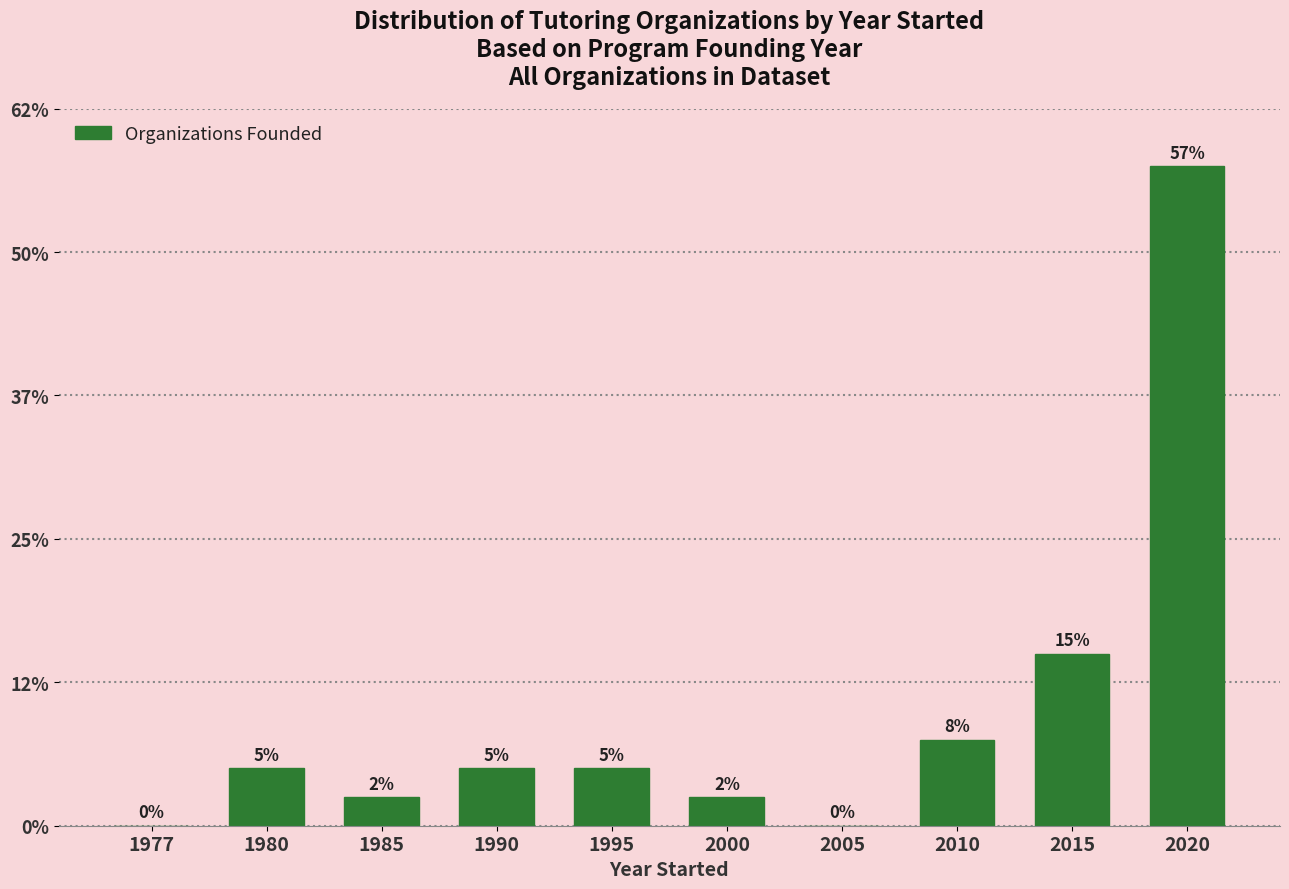

Are the bars horizontal?

No